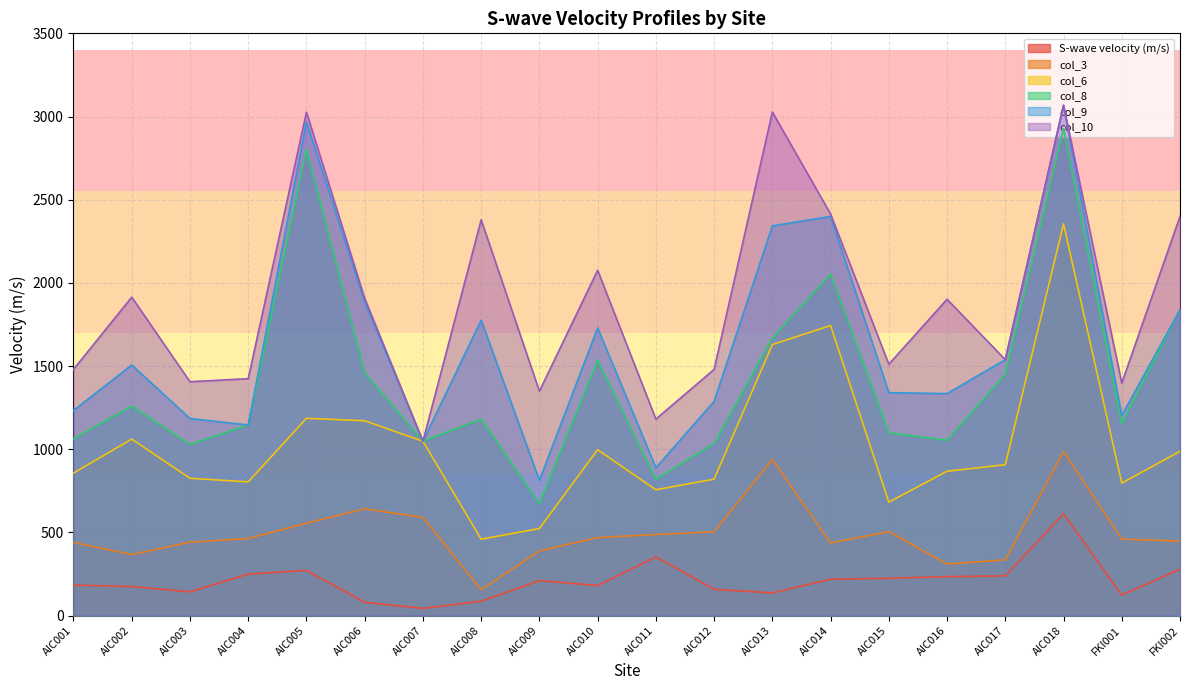

Between AIC003 and FKI001, which is larger?

AIC003